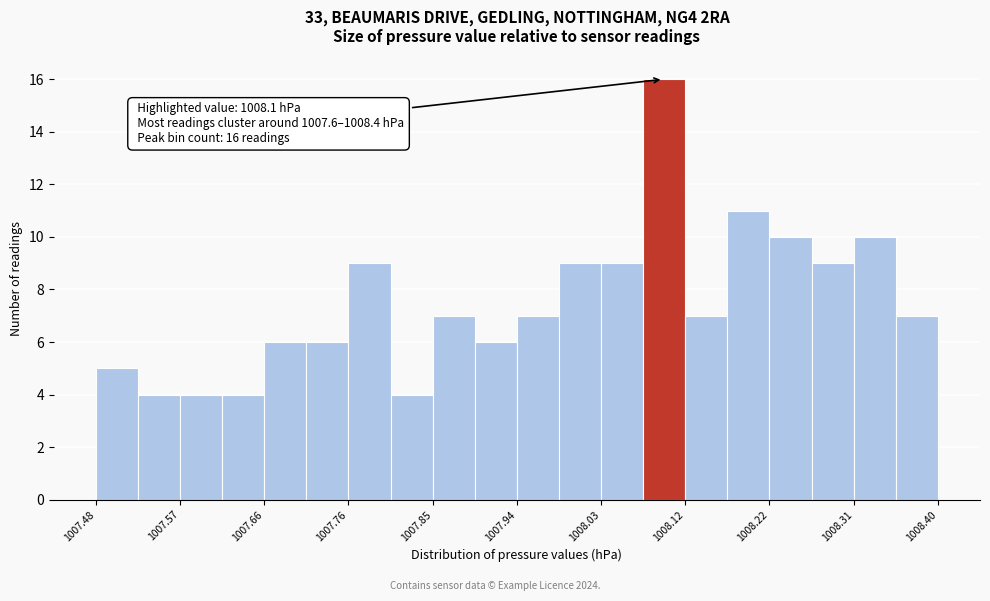

Which range on the x-axis has the tallest bar?

1008.078 to 1008.124